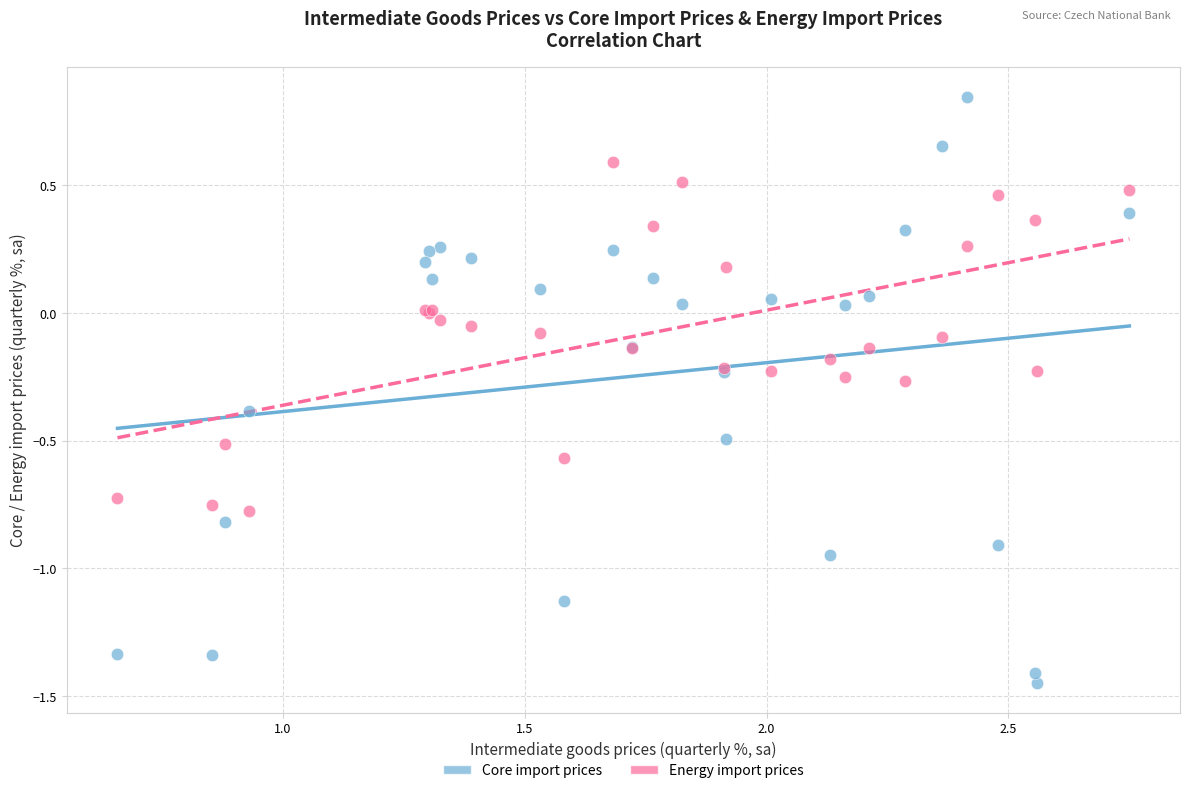

Which series contains the lowest Y value?

Core import prices